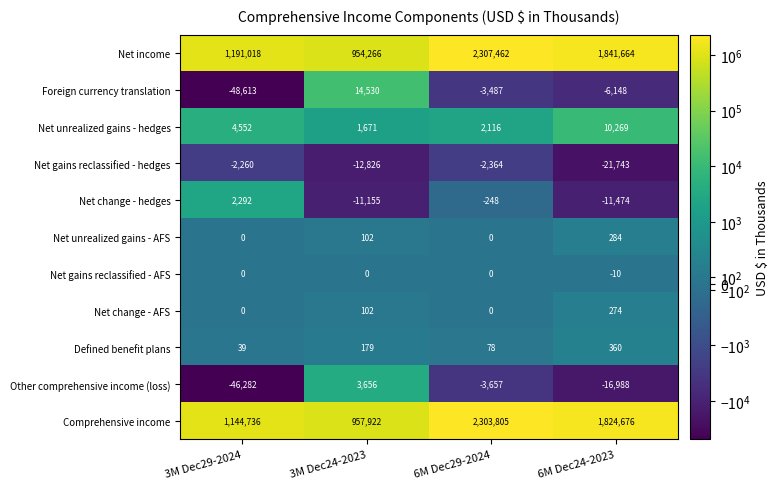

What is the minimum value for Defined benefit plans?

39